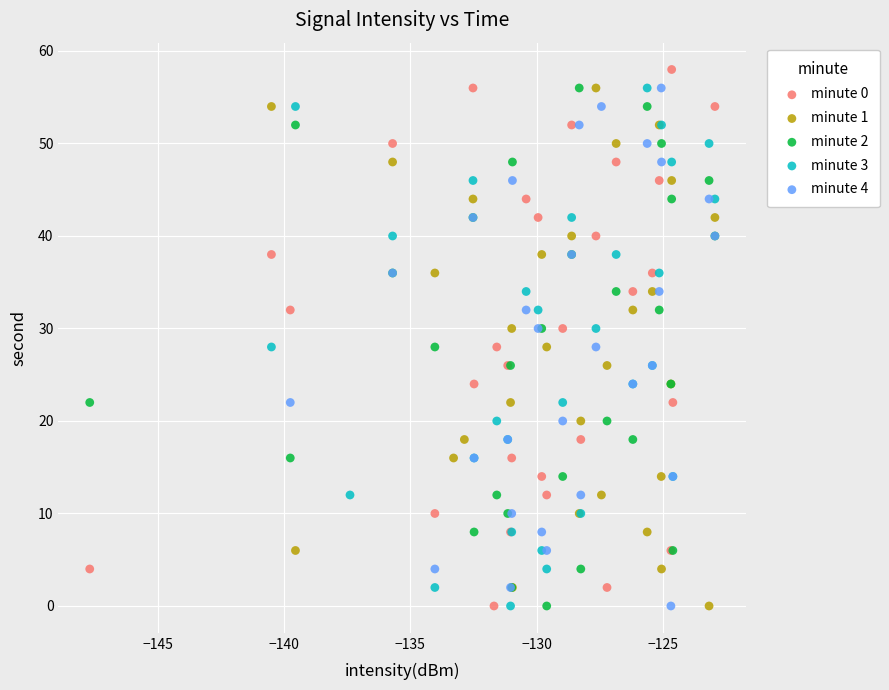

Which series has the largest Y range (max minus min)?

minute 0